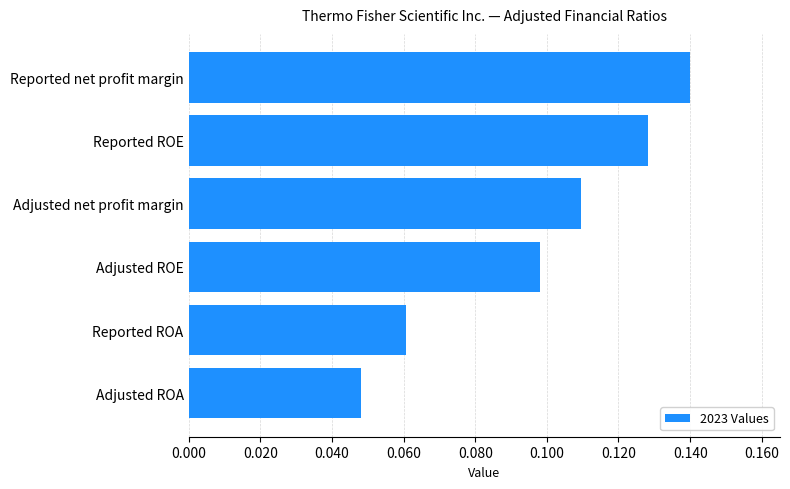

The chart shows a value of 0.2 at Reported net profit margin. True or false?

False